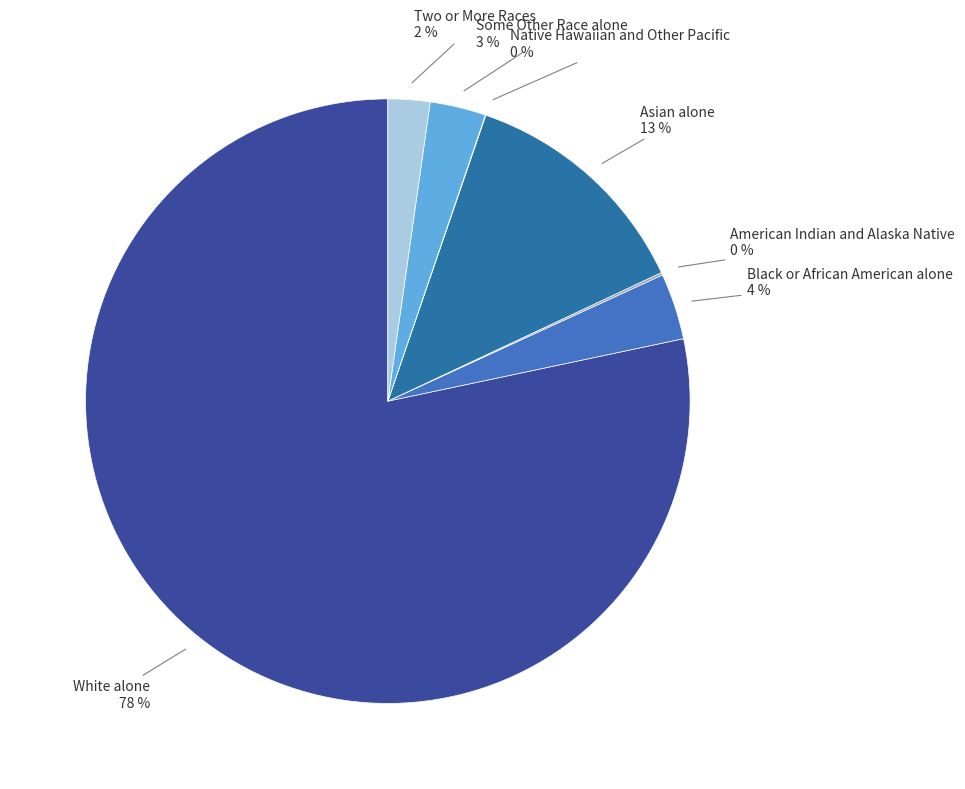

Does any single category account for the majority?

Yes